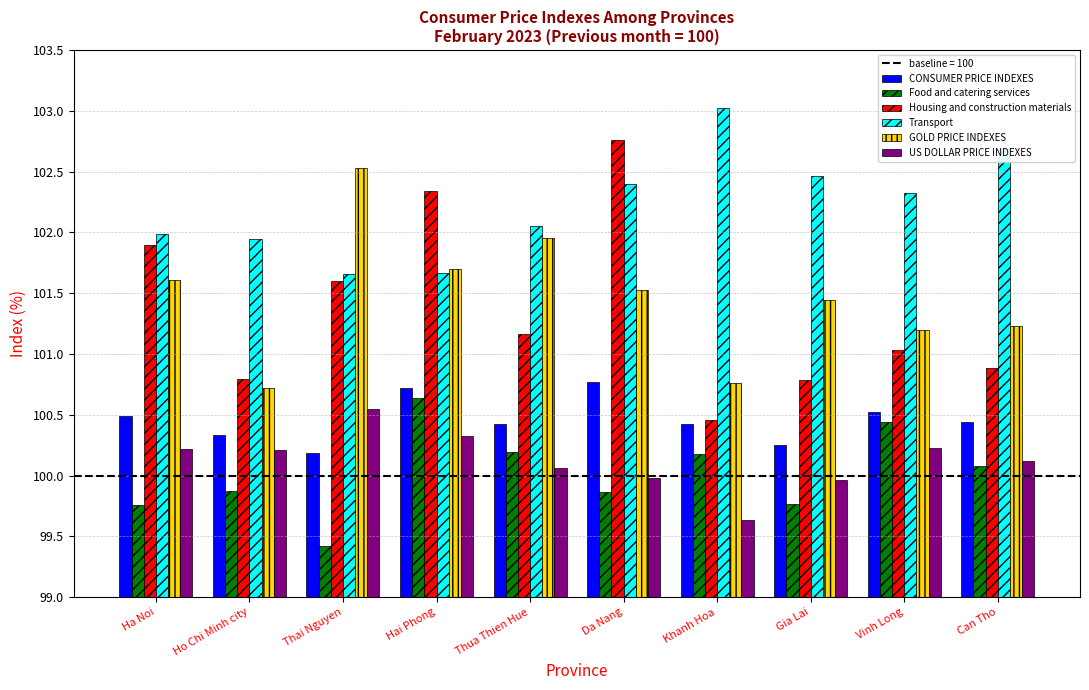

What is the sum of the Housing and construction materials values at Gia Lai and Hai Phong?

203.1